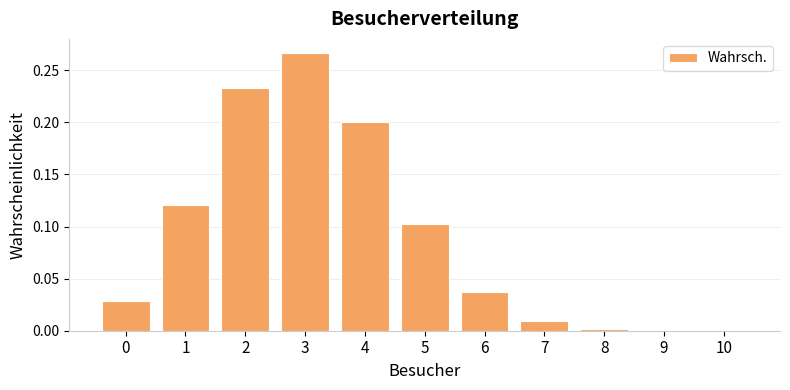

The value at 6 is 0.1. True or false?

False